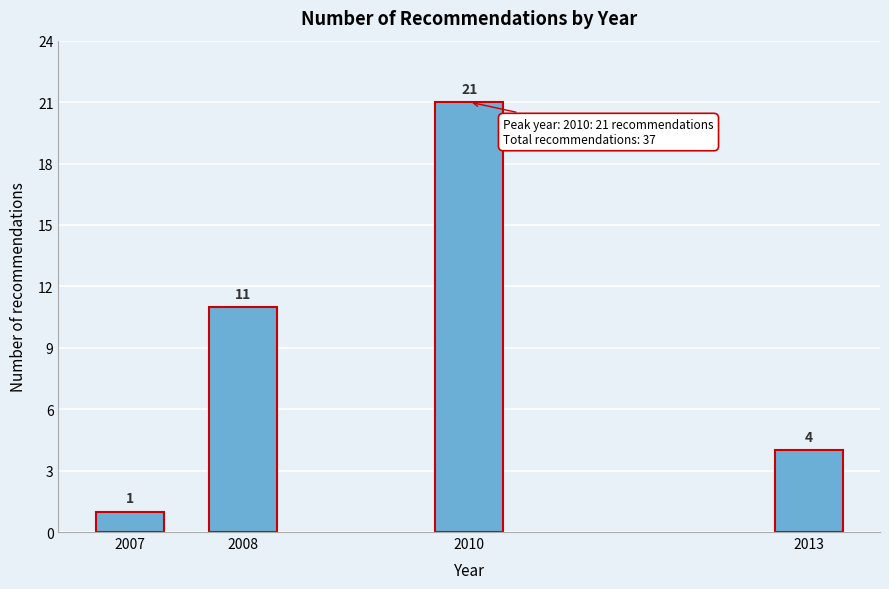

Reading right to left, what are all the values shown in this chart?

2013=4	2010=21	2008=11	2007=1